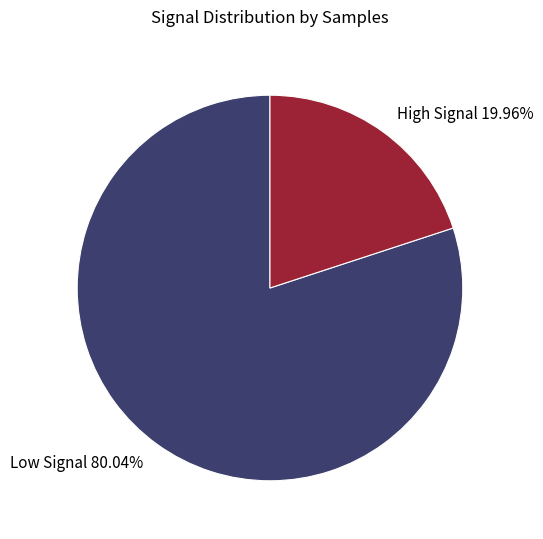

What is the largest slice in the pie chart?

Low Signal 80.04%